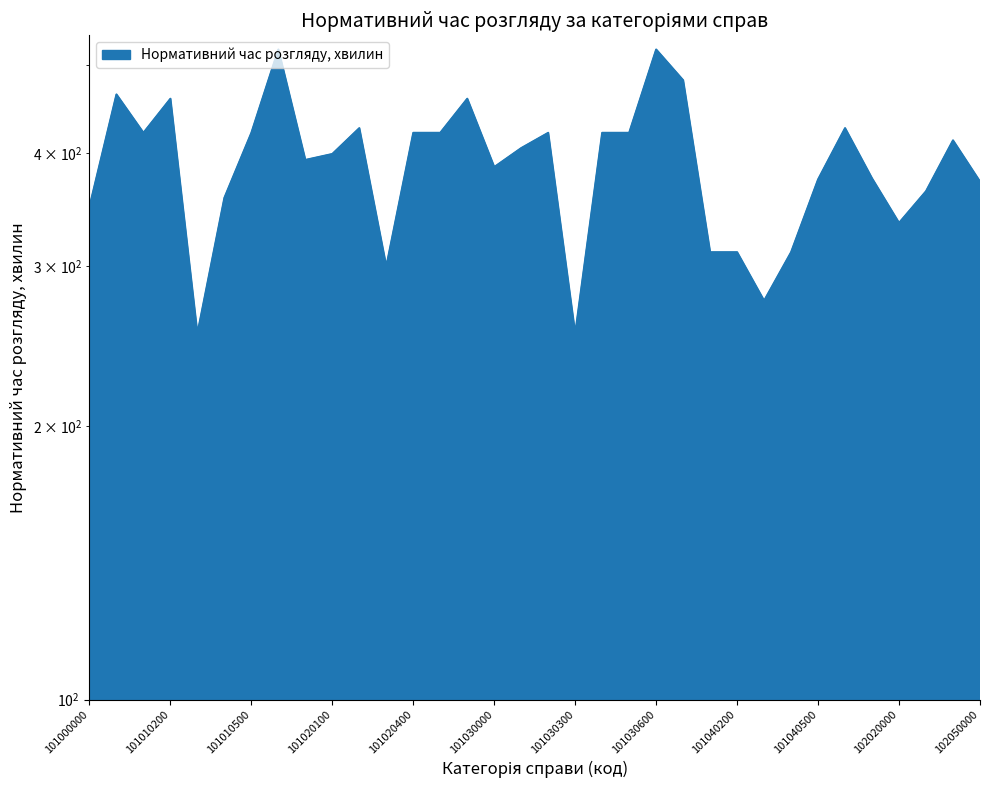

What is the difference between the second highest and second lowest values?

267